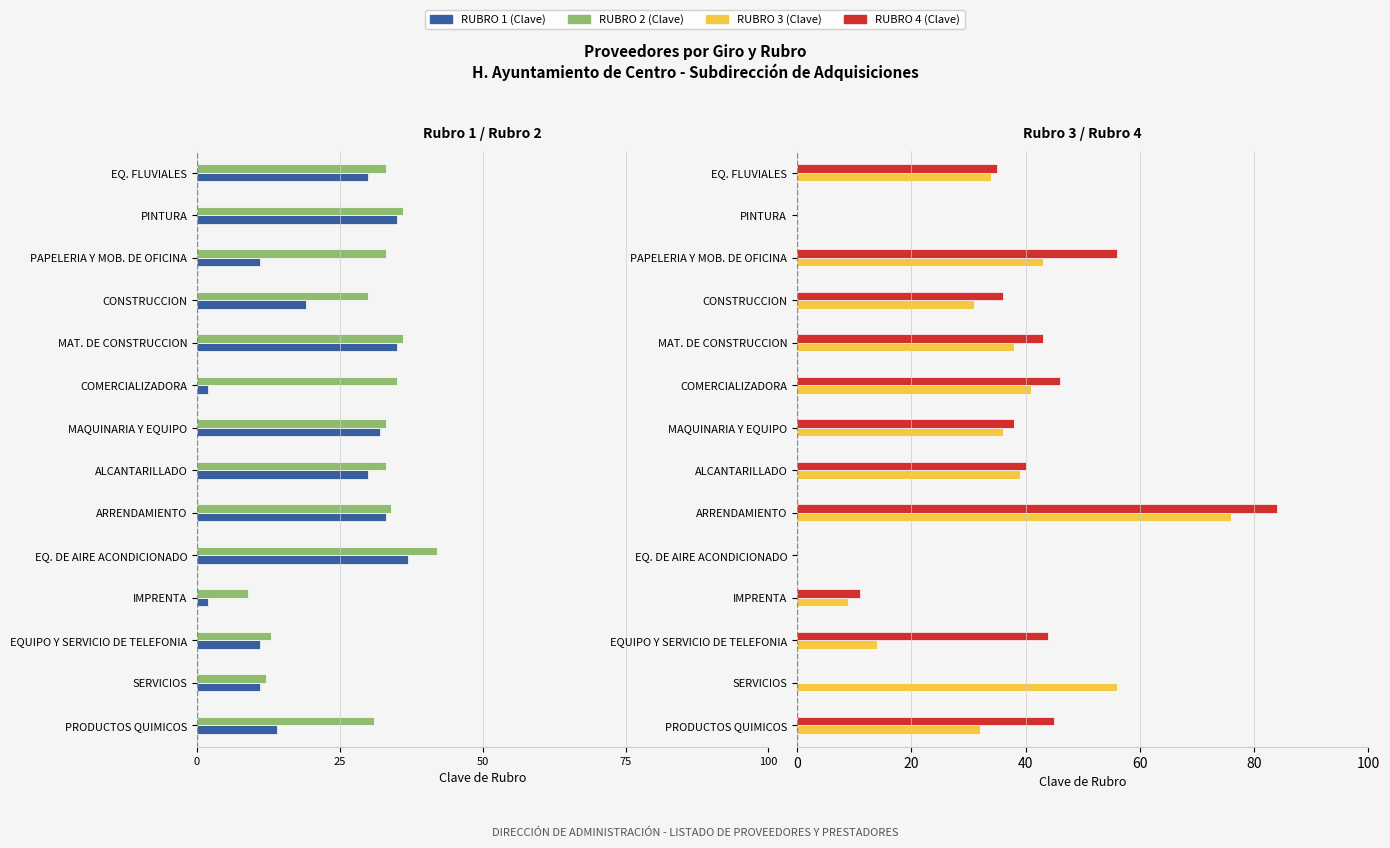

What position from the right is MAT. DE CONSTRUCCION?

5